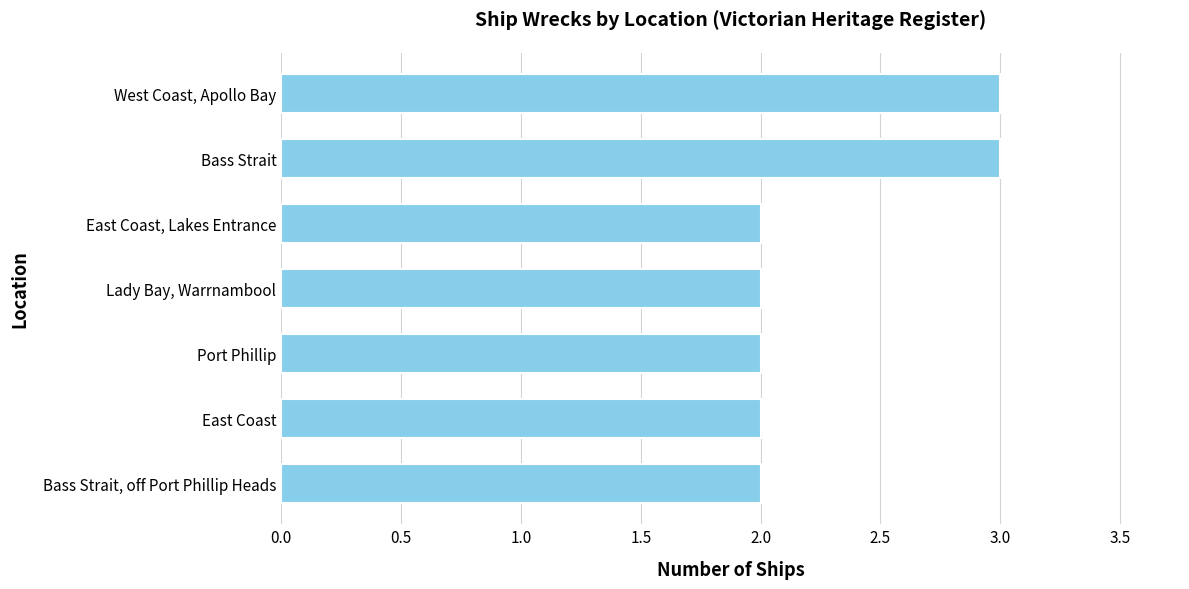

Approximately how many times larger is the value at East Coast compared to East Coast, Lakes Entrance?

1.0